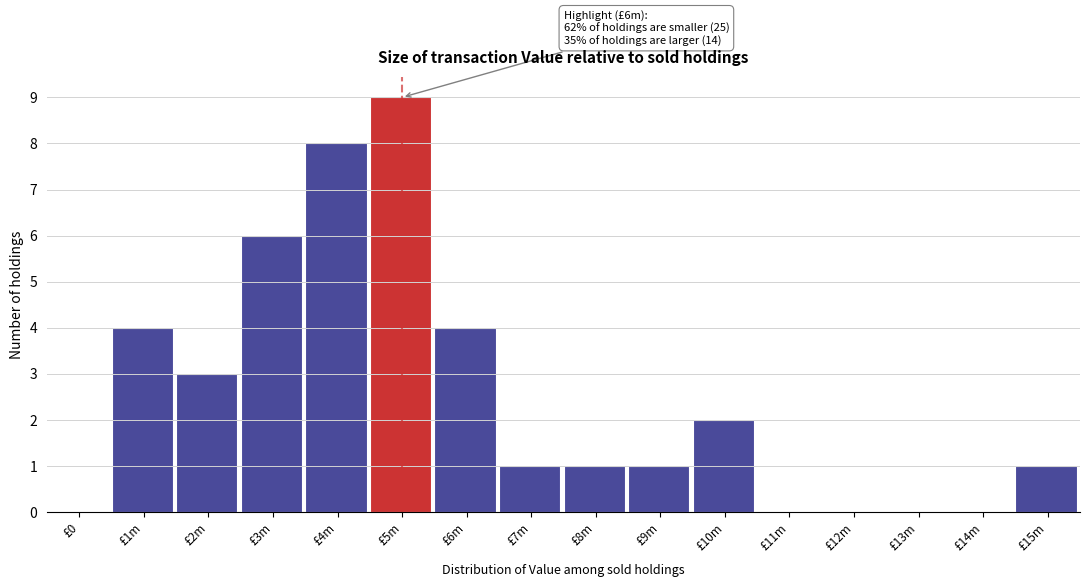

Reading left to right, transcribe all the data shown in this chart.

£0=0	£1m=4	£2m=3	£3m=6	£4m=8	£5m=9	£6m=4	£7m=1	£8m=1	£9m=1	£10m=2	£11m=0	£12m=0	£13m=0	£14m=0	£15m=1